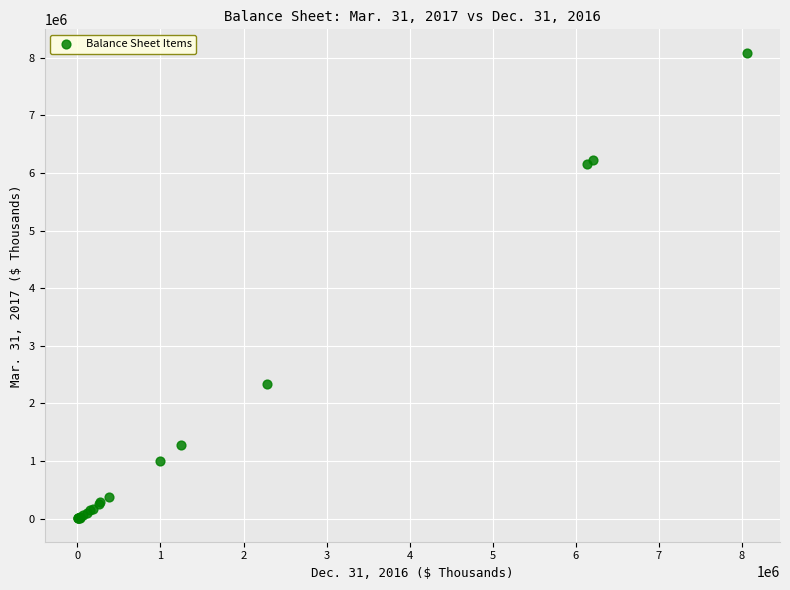

What Y value in the scatter plot is closest to 4046036?

2331359